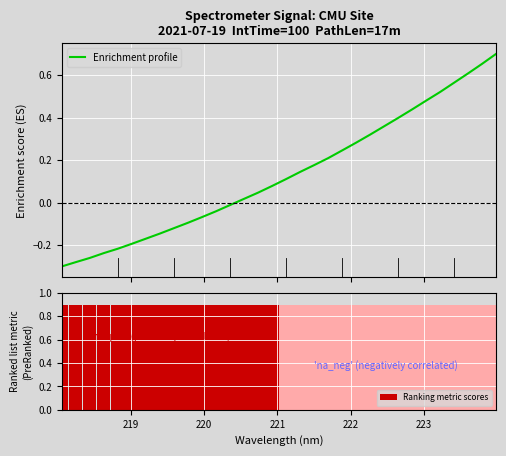

List the series in order of their peak value, lowest first.

Enrichment profile, Ranking metric scores